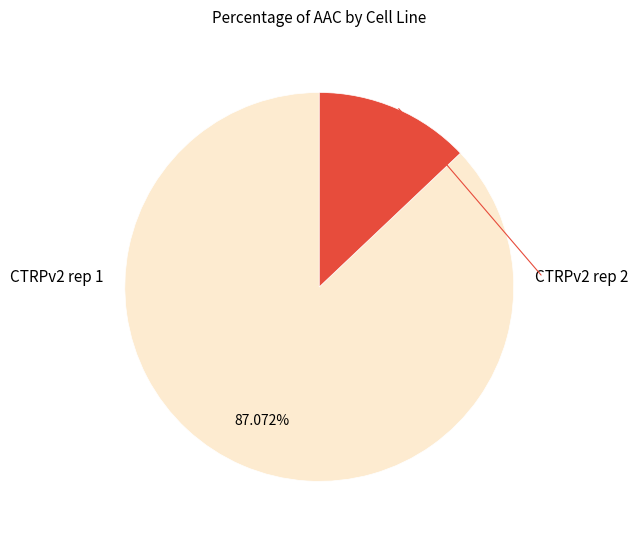

Is it true that CTRPv2 rep 2 is 13% of the pie?

True